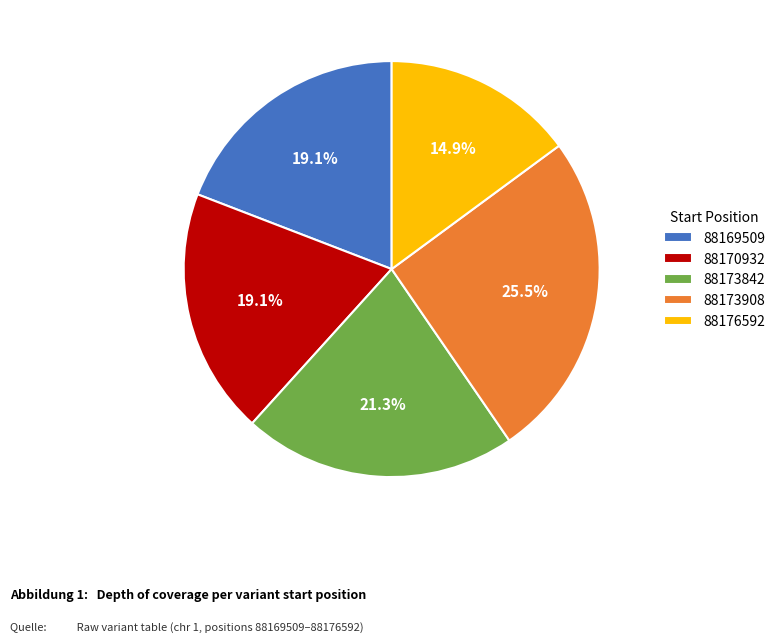

Combined, do 88173842 and 88170932 account for over 50%?

No